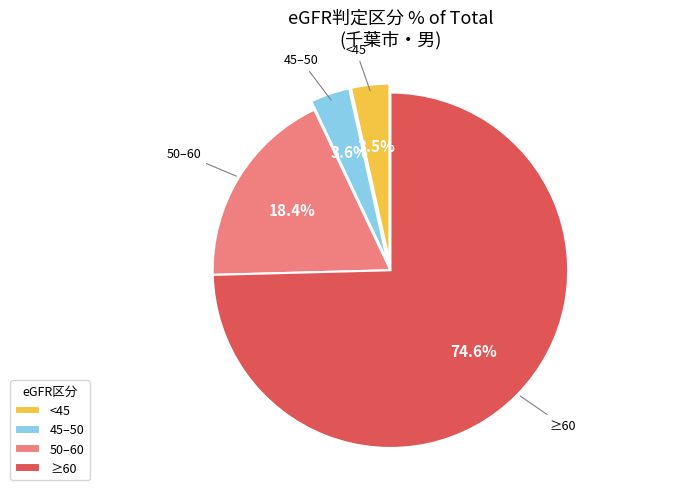

Which has a higher value, ≥60 or <45?

≥60